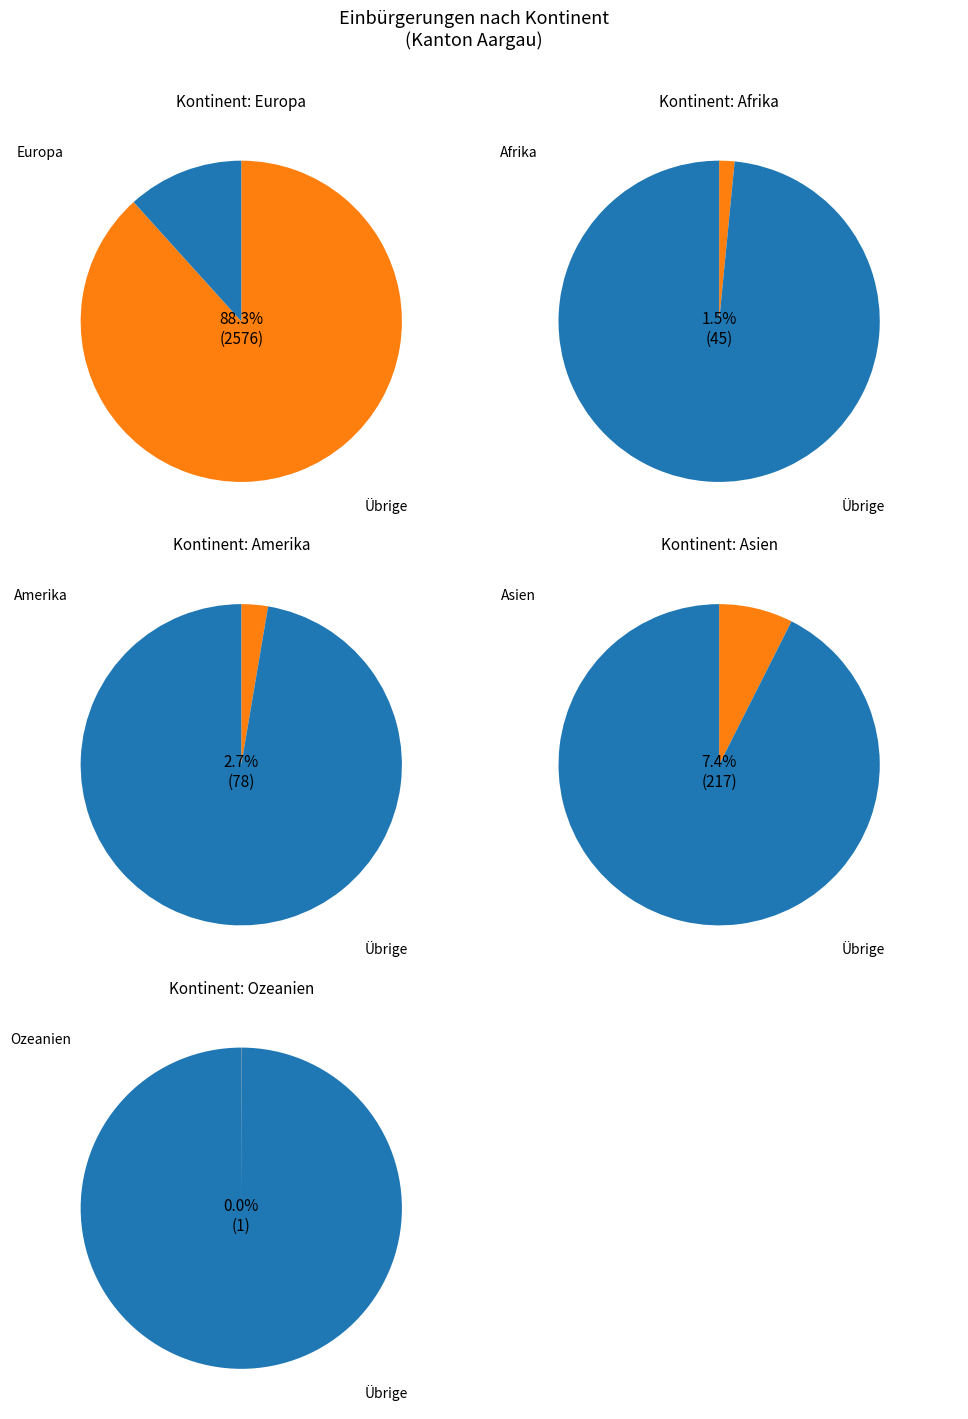

Is Europa the majority of the pie?

Yes